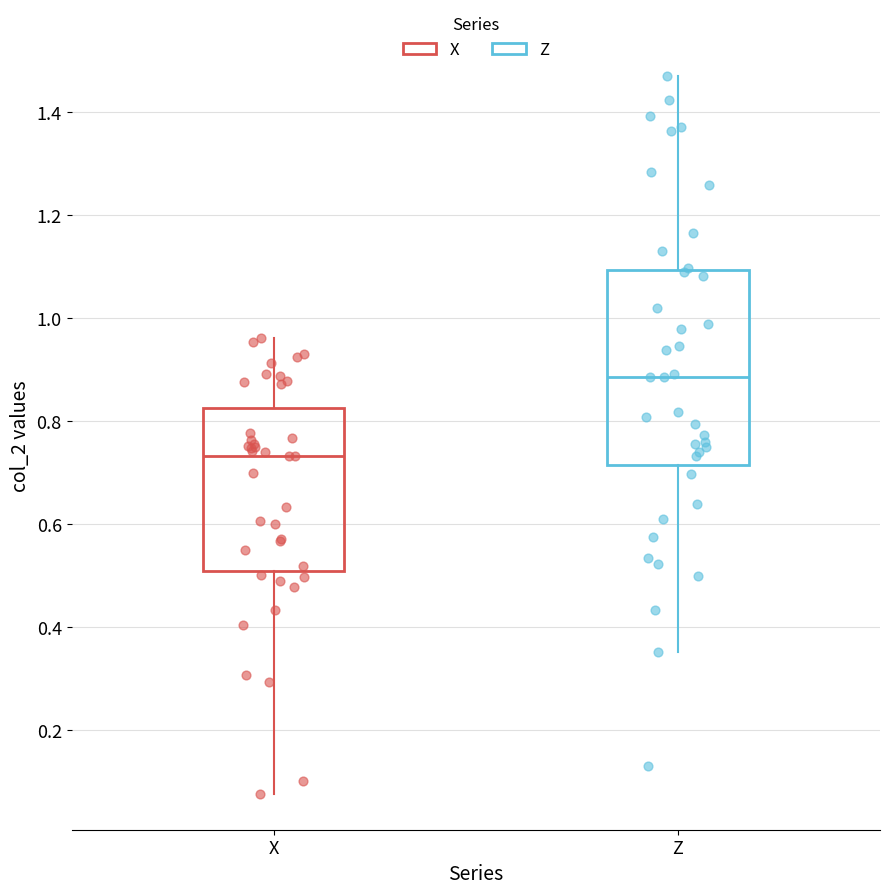

Reading left to right, read every box against the y-axis: the position of its median line, the range the box covers, and the ends of its whiskers. The values are not printed on the chart, so give them approximately, as read against the axis.

X: median 0.74, box 0.50 to 0.82, whiskers 0.08 to 0.96
Z: median 0.88, box 0.72 to 1.10, whiskers 0.36 to 1.46